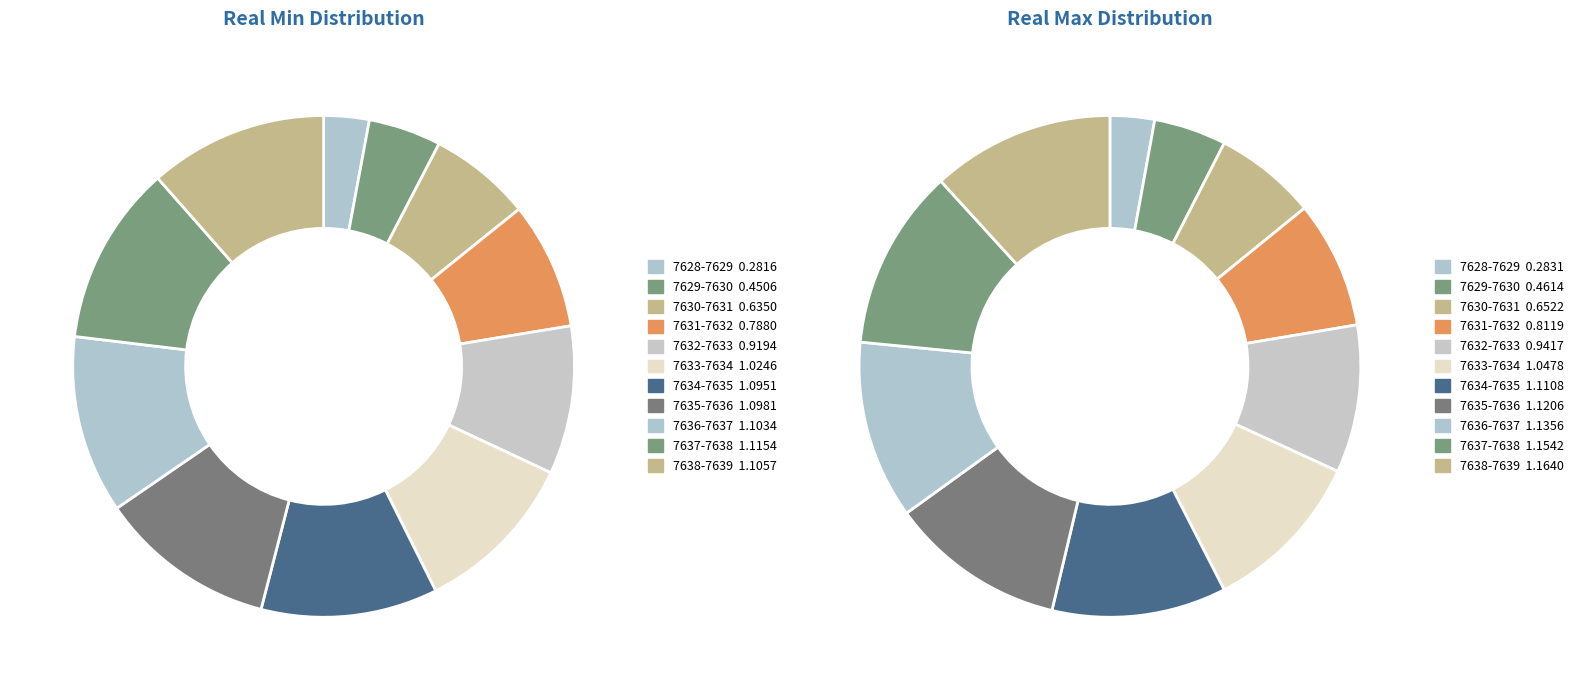

True or false: 7635-7636 accounts for 11% of the total.

True